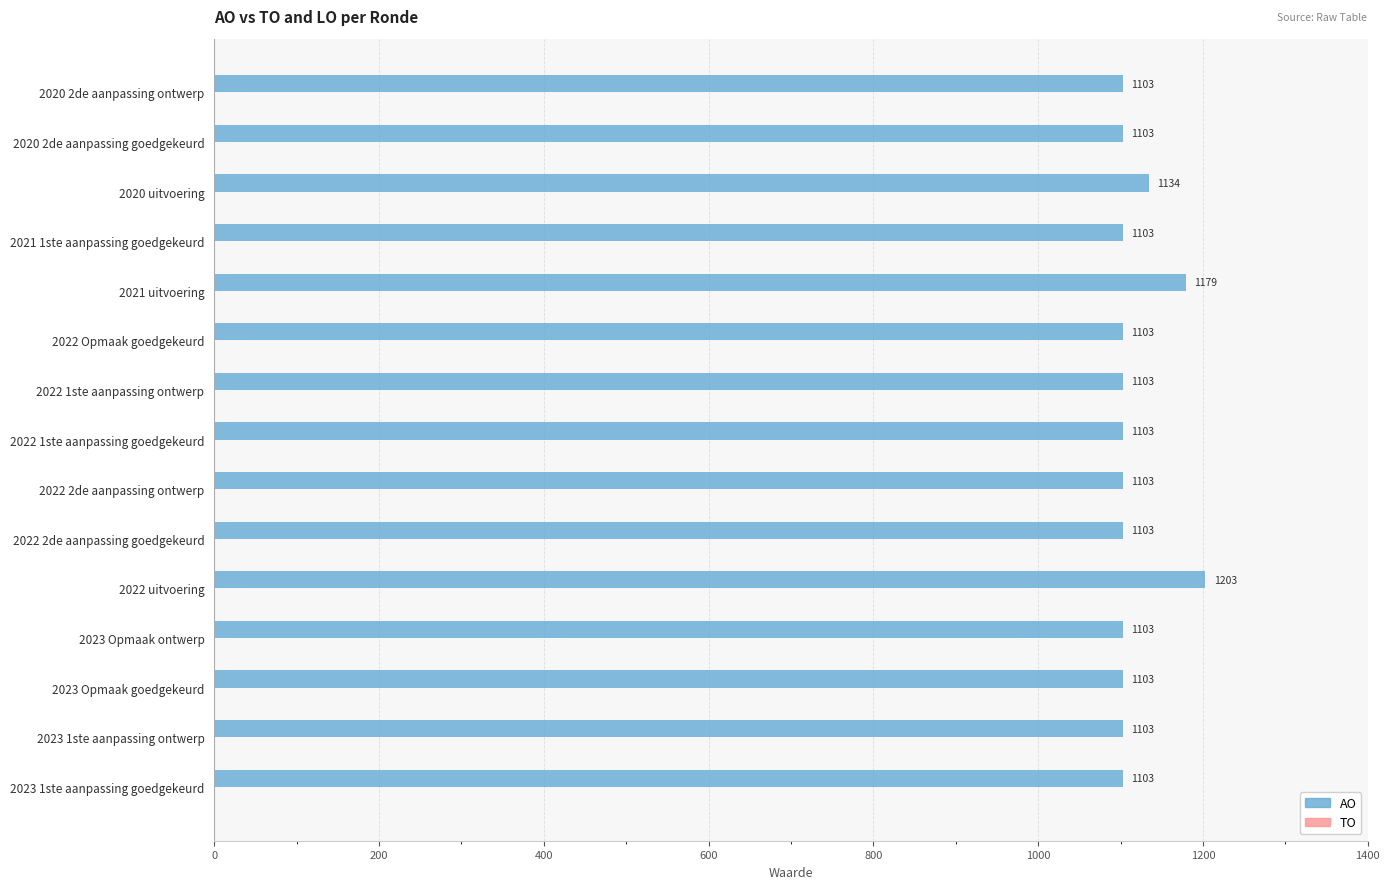

Is it true that the value at 2022 1ste aanpassing ontwerp is 1103?

True